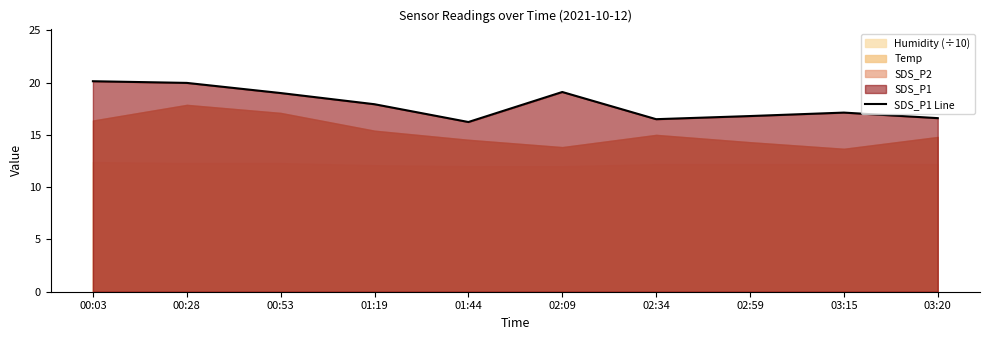

What is the minimum value shown in the chart?

16.2